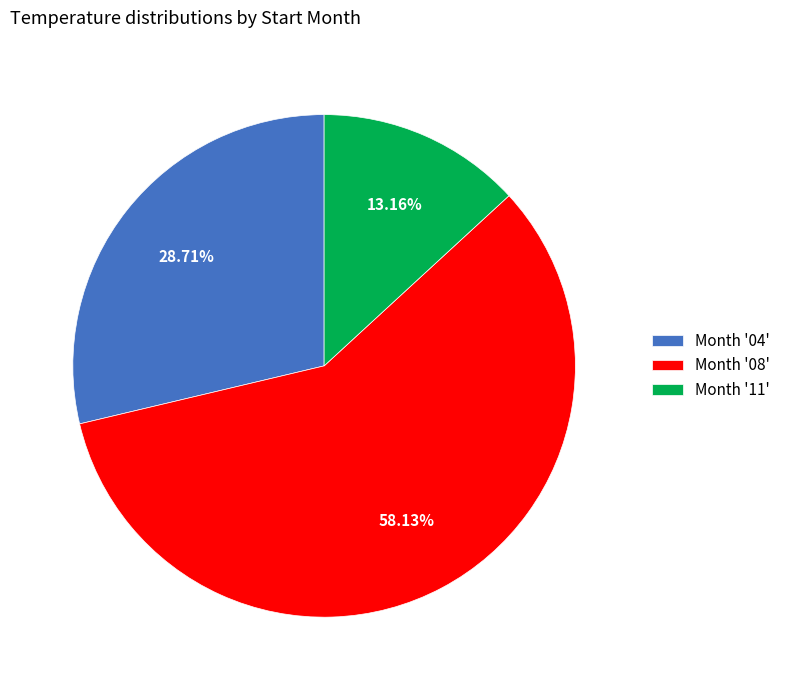

What is the smallest slice in the pie chart?

Month '11'